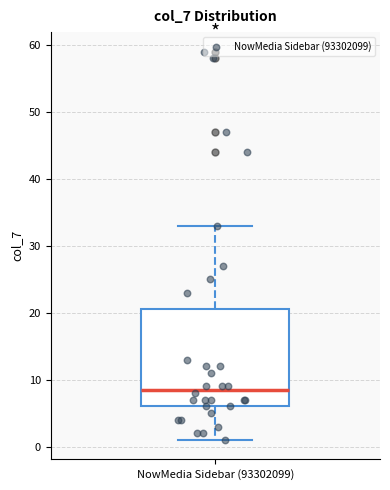

Read this box plot against the y-axis: the position of the median line, the range covered by the box, and the ends of both whiskers. The values are not printed on the chart, so give them approximately, as read against the axis.

median 9, box 6 to 21, whiskers 1 to 33